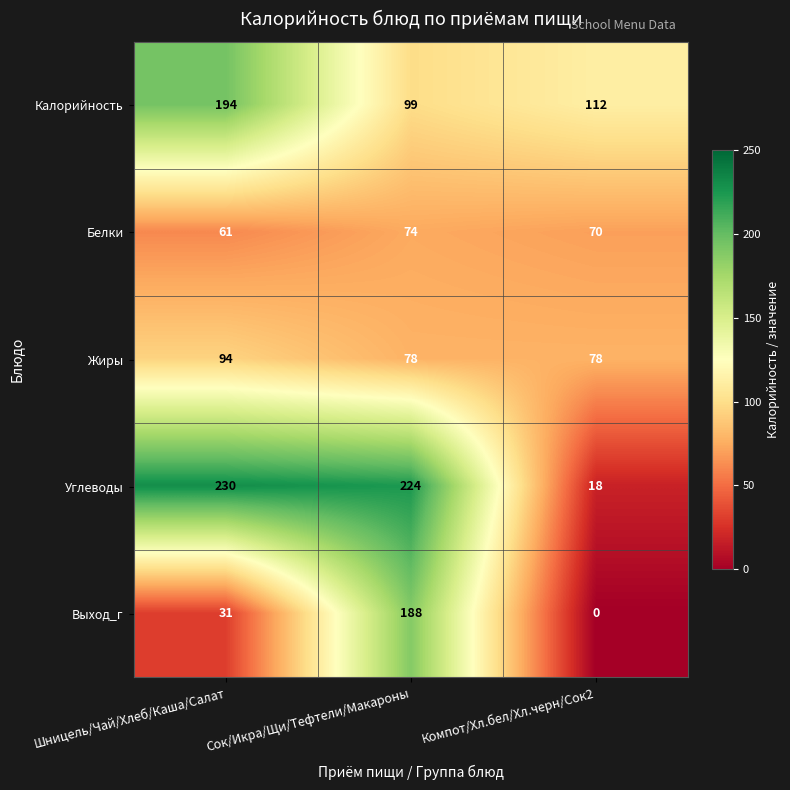

True or false: Выход_г has a value of 330 at Сок/Икра/Щи/Тефтели/Макароны.

False